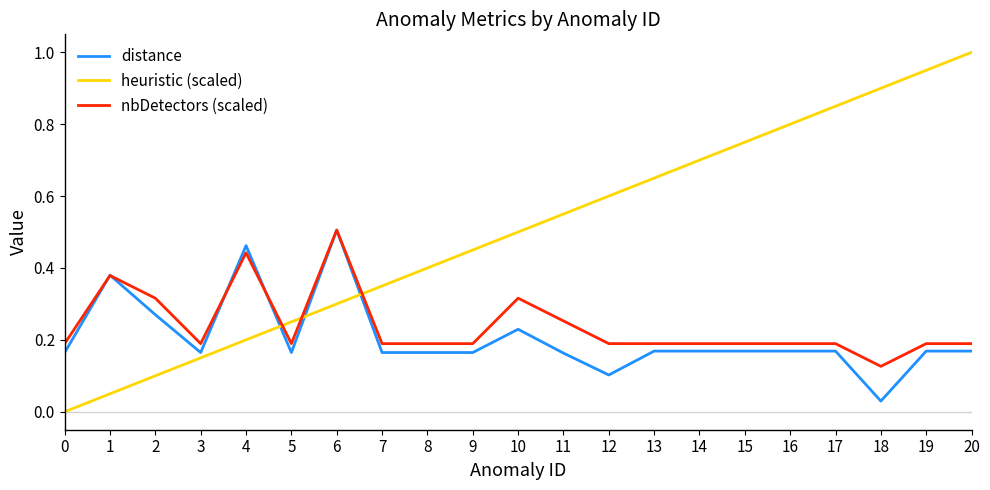

At which label is nbDetectors (scaled) closest to 0?

18